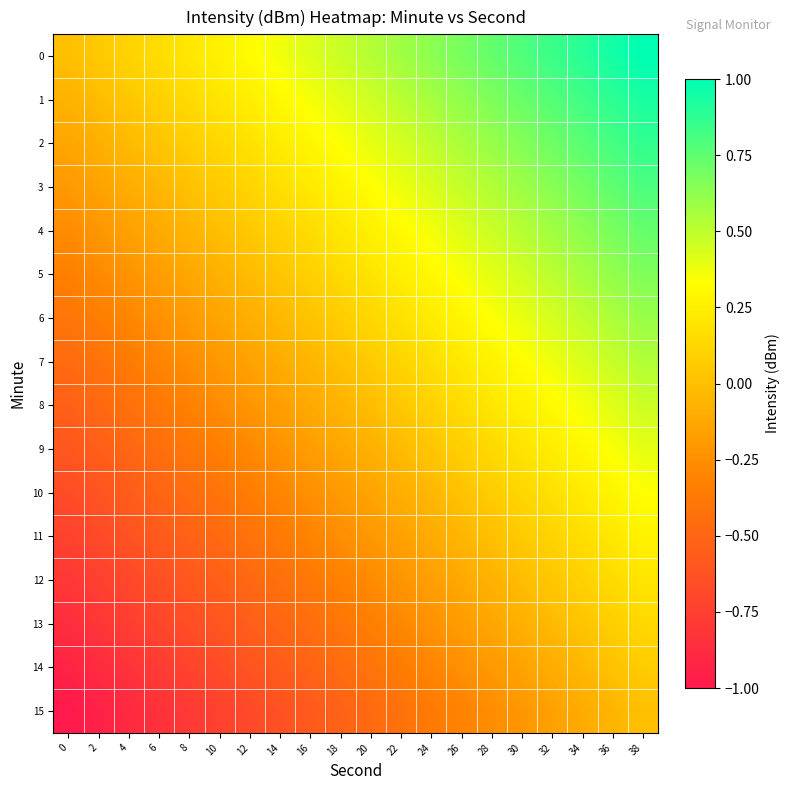

At how many categories does at least one series exceed 0?

19